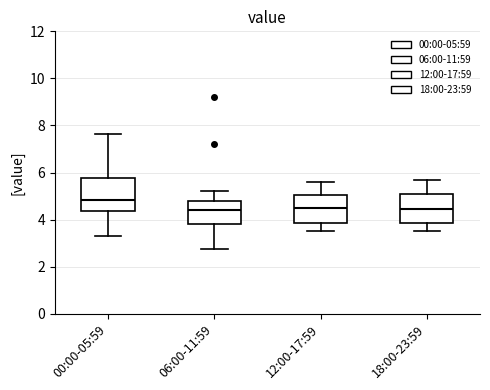

Reading left to right, transcribe this box plot: for each box, give where its median line is, the range the box spans, and where its two whiskers end, as read against the y-axis. The values are not printed on the chart, so give them approximately, as read against the axis.

00:00-05:59: median 4.8, box 4.4 to 5.8, whiskers 3.4 to 7.6
06:00-11:59: median 4.4, box 3.8 to 4.8, whiskers 2.8 to 5.2
12:00-17:59: median 4.6, box 3.8 to 5.0, whiskers 3.6 to 5.6
18:00-23:59: median 4.4, box 3.8 to 5.2, whiskers 3.6 to 5.8